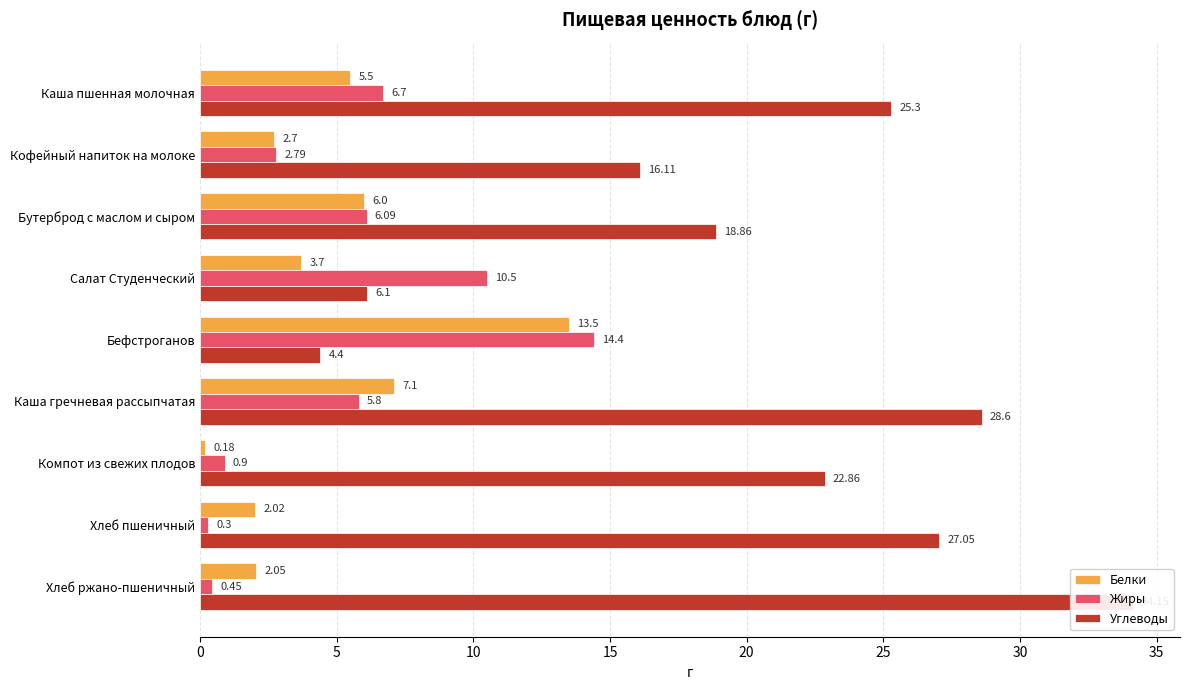

Between Бефстроганов and Каша пшенная молочная, which is larger?

Бефстроганов